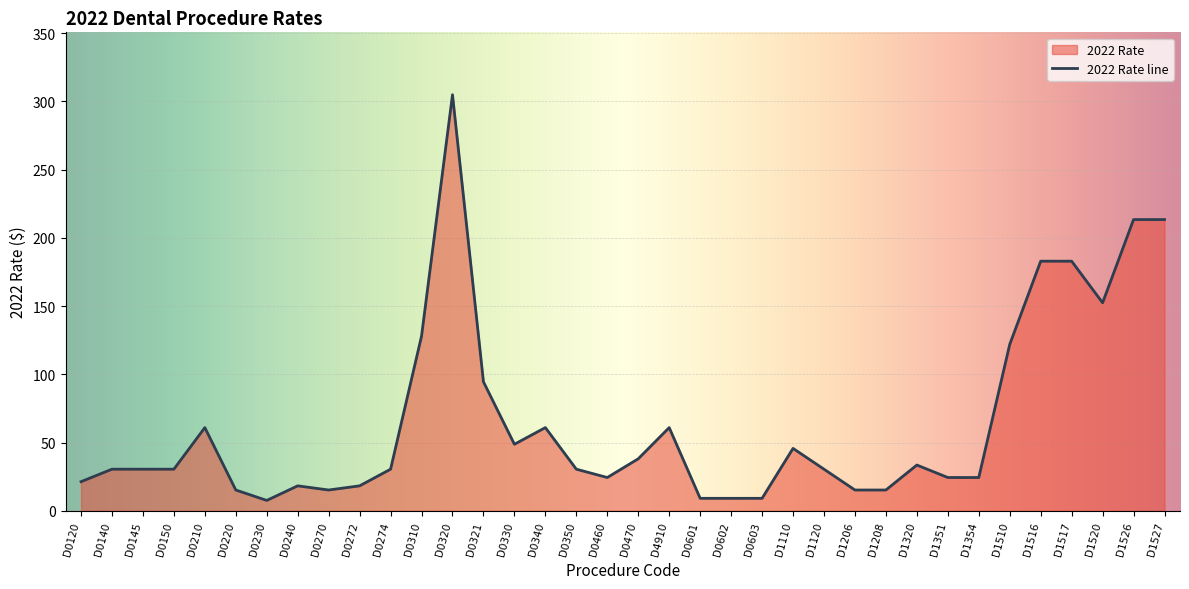

Reading left to right, transcribe all the data shown in this chart.

21.4	30.5	30.5	30.5	61.0	15.2	7.6	18.3	15.2	18.3	30.5	128.1	304.9	94.5	48.8	61.0	30.5	24.4	38.1	61.0	9.2	9.2	9.2	45.7	30.5	15.2	15.2	33.5	24.4	24.4	122.0	182.9	182.9	152.4	213.4	213.4